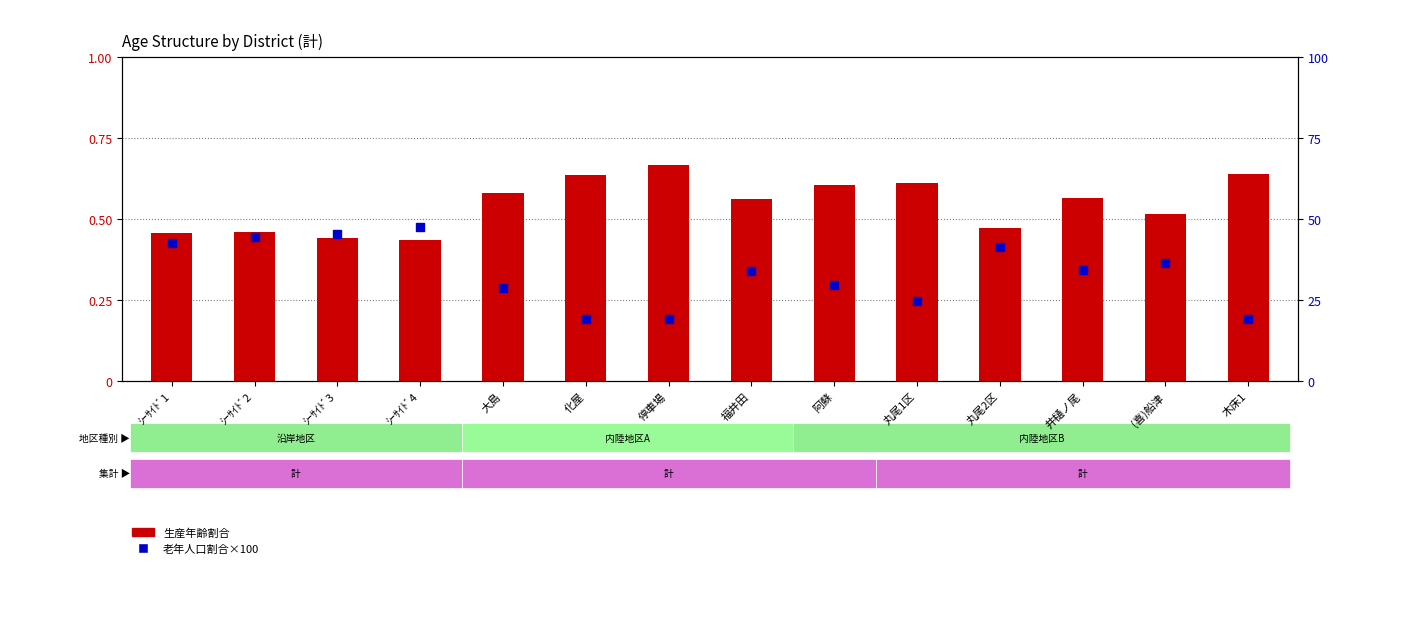

At how many categories does at least one series exceed 4?

14